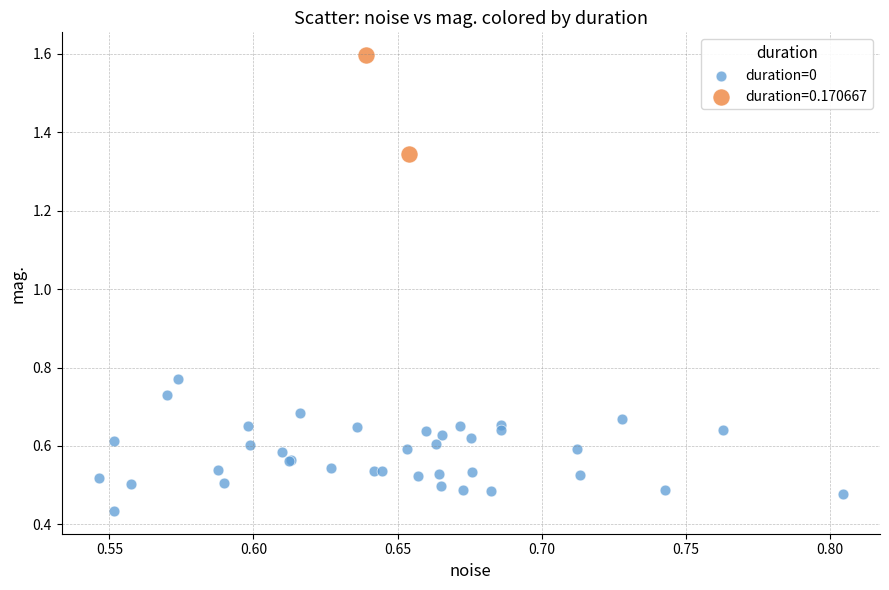

What are all the series names shown in the legend?

duration=0, duration=0.170667